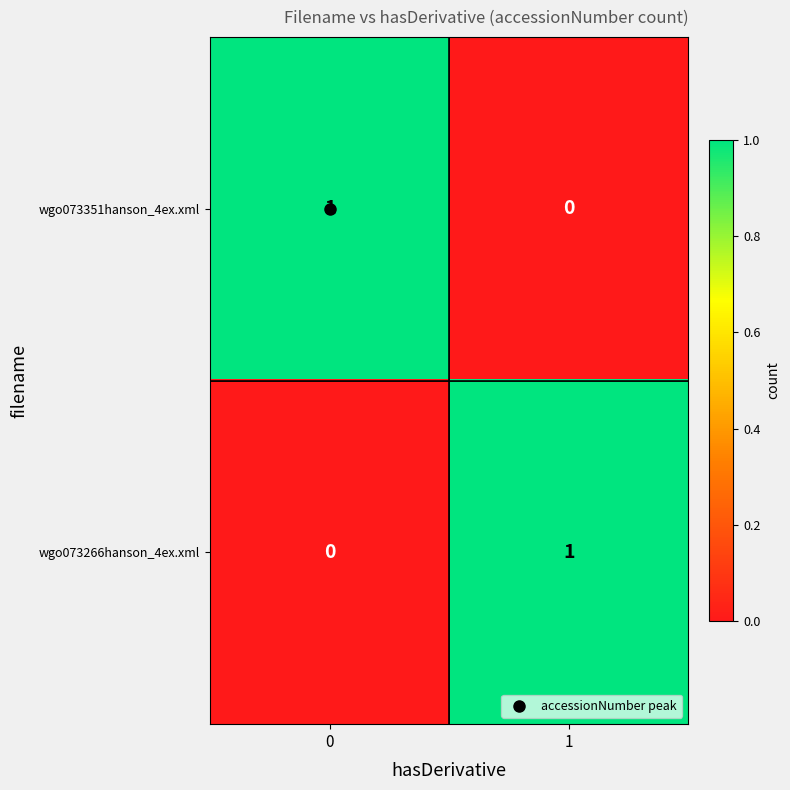

Rank the series at 1 from highest to lowest value.

wgo073266hanson_4ex.xml, wgo073351hanson_4ex.xml